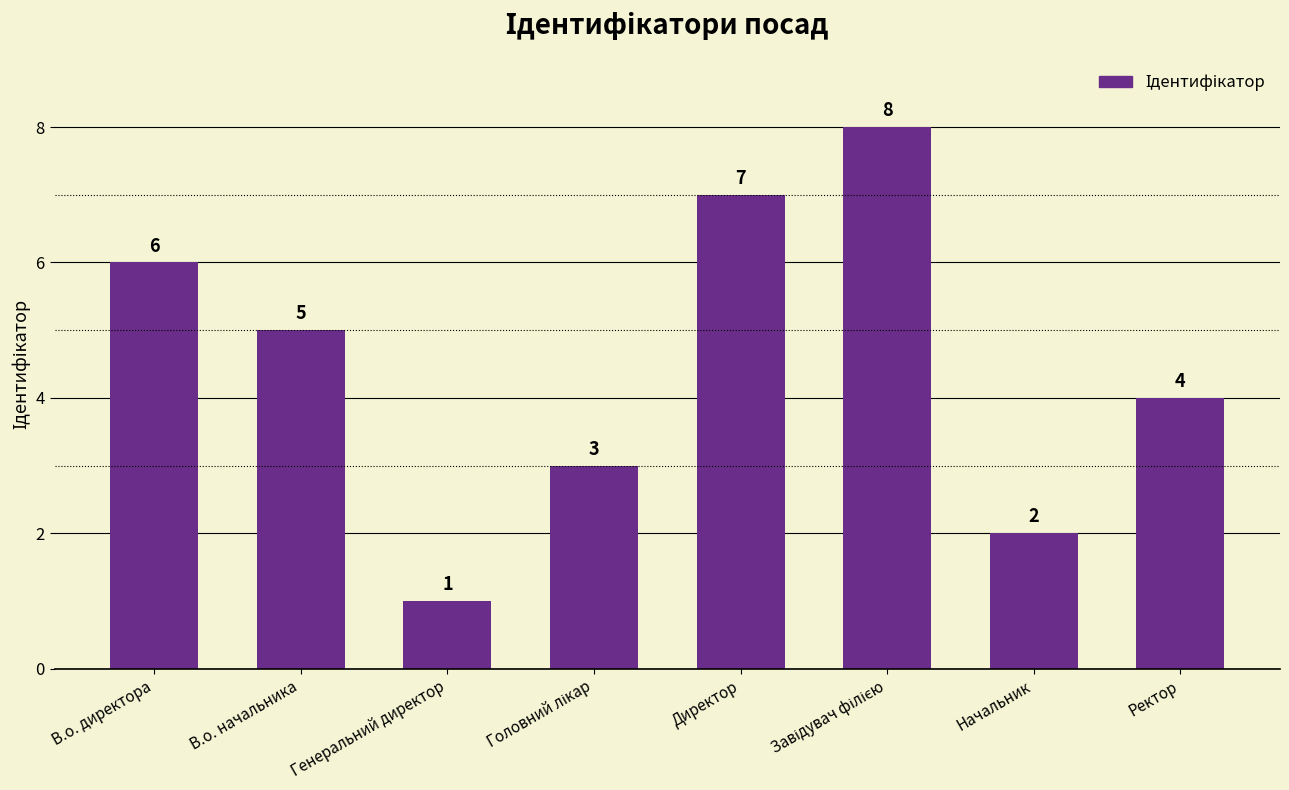

True or false: the data shows 4 at Ректор.

True